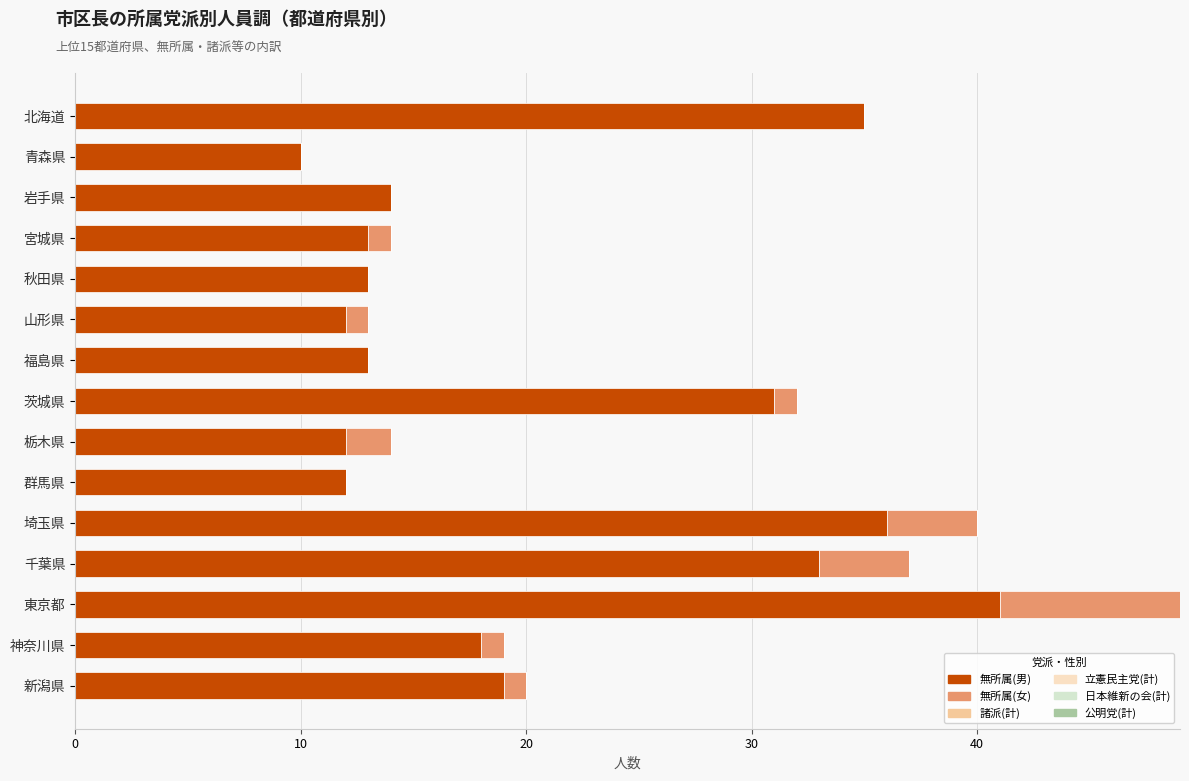

The 無所属(男) series shows 7 at 山形県. True or false?

False